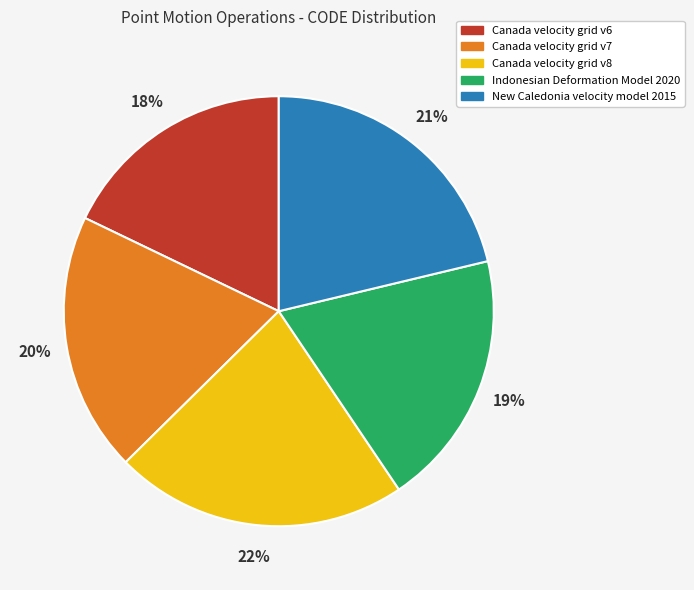

True or false: New Caledonia velocity model 2015 accounts for 32% of the total.

False